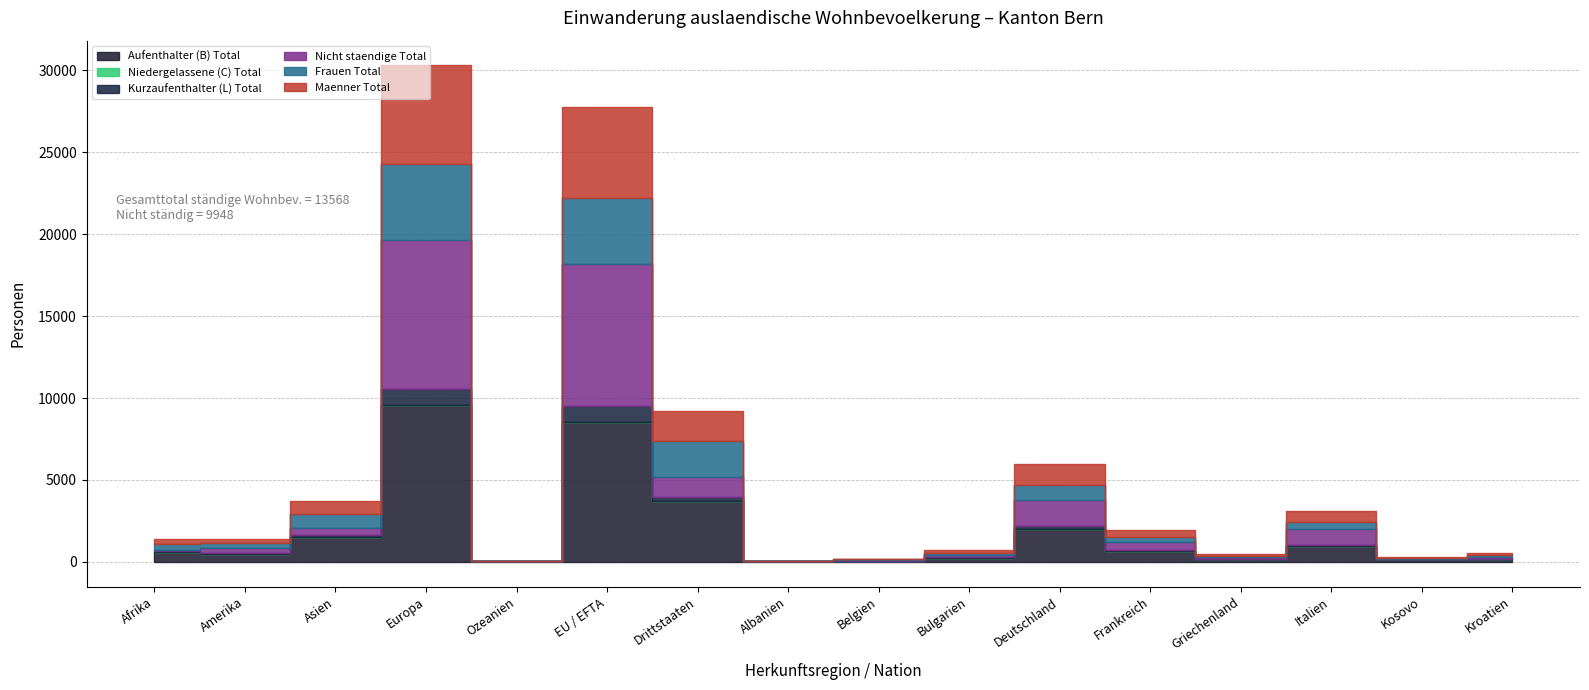

What is the value of the Nicht staendige Total point at the 11th from the left?

1597